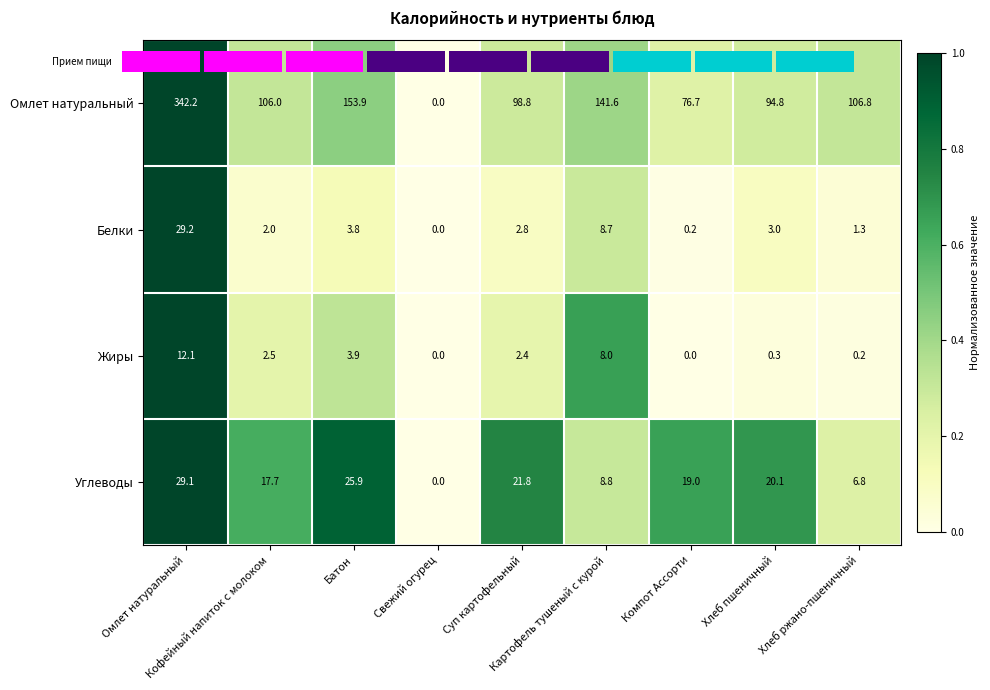

Which label corresponds to the smallest value in the chart?

Свежий огурец